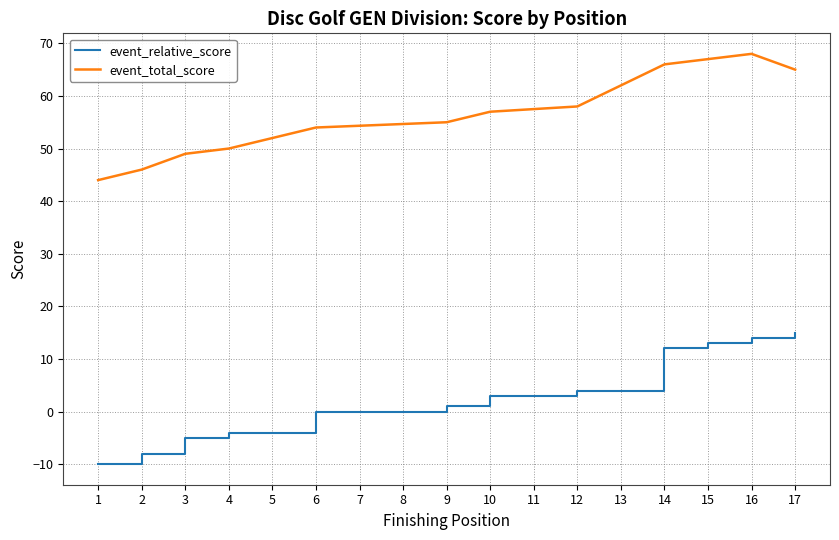

Which series has the largest total across all categories?

event_total_score